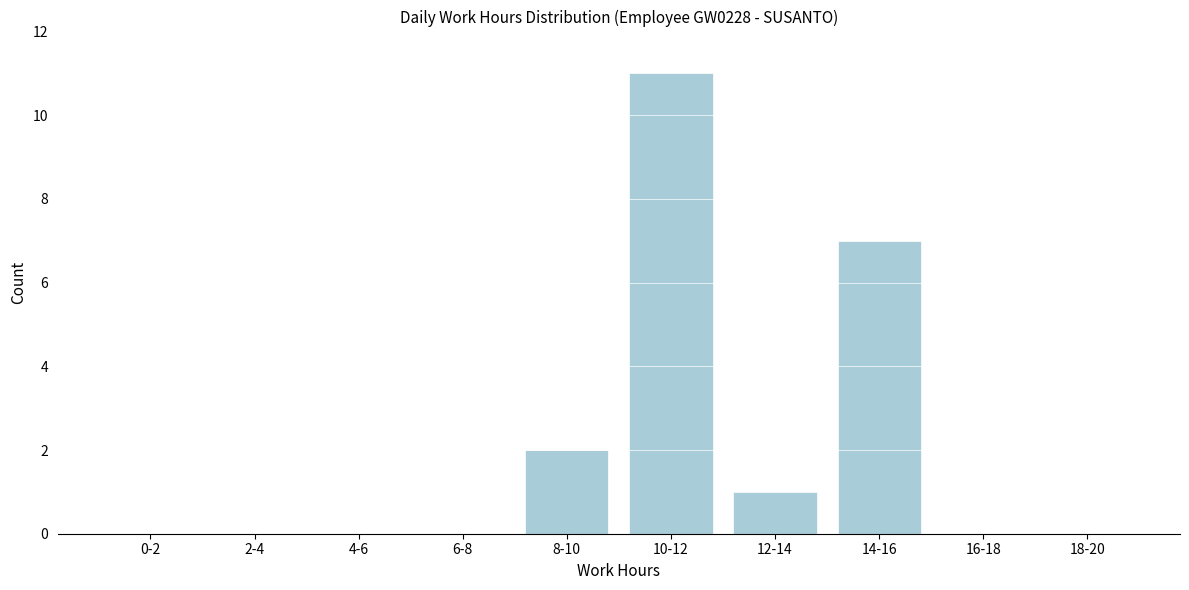

Reading left to right, what are all the values shown in this chart?

0-2=0	2-4=0	4-6=0	6-8=0	8-10=2	10-12=11	12-14=1	14-16=7	16-18=0	18-20=0